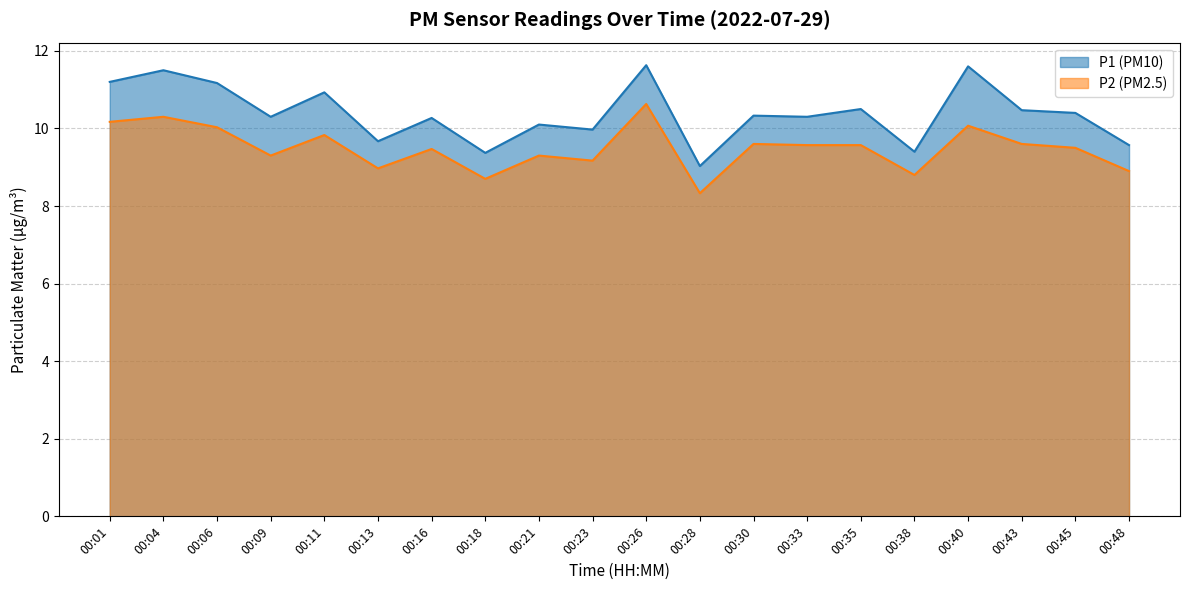

Which label corresponds to the smallest value in the chart?

00:28